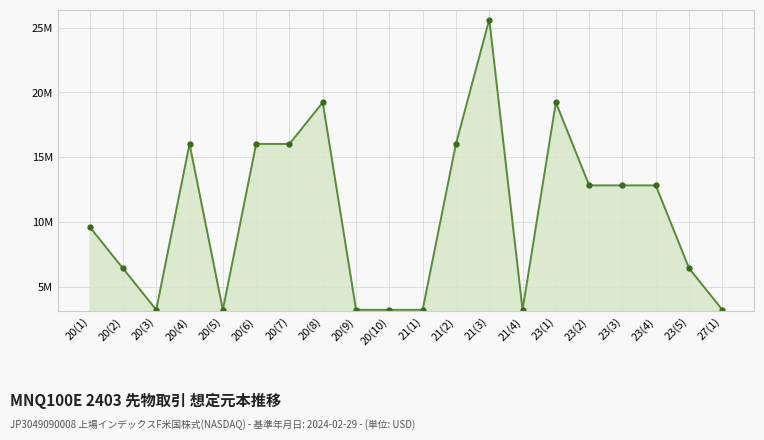

At which category does the chart reach its peak across all series?

21(3)